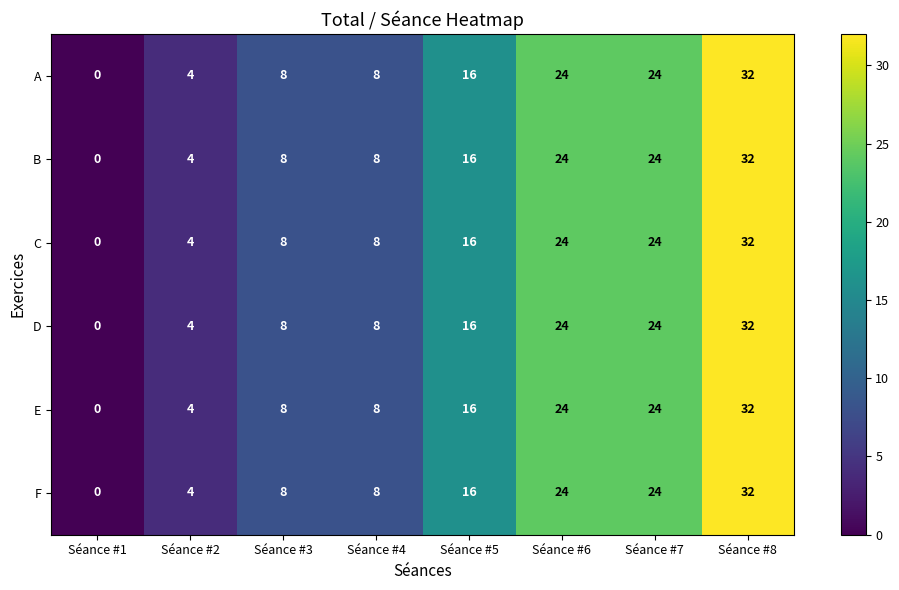

What is the greatest value displayed?

32